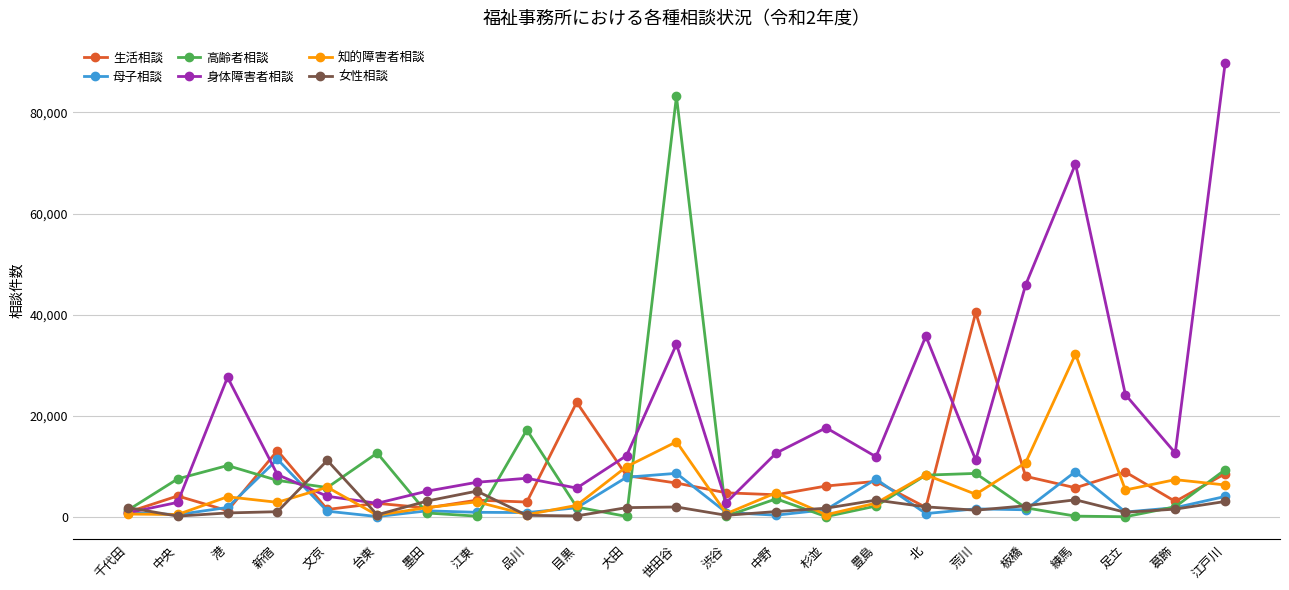

What is the value of the 女性相談 point at the 20th from the left?

3354